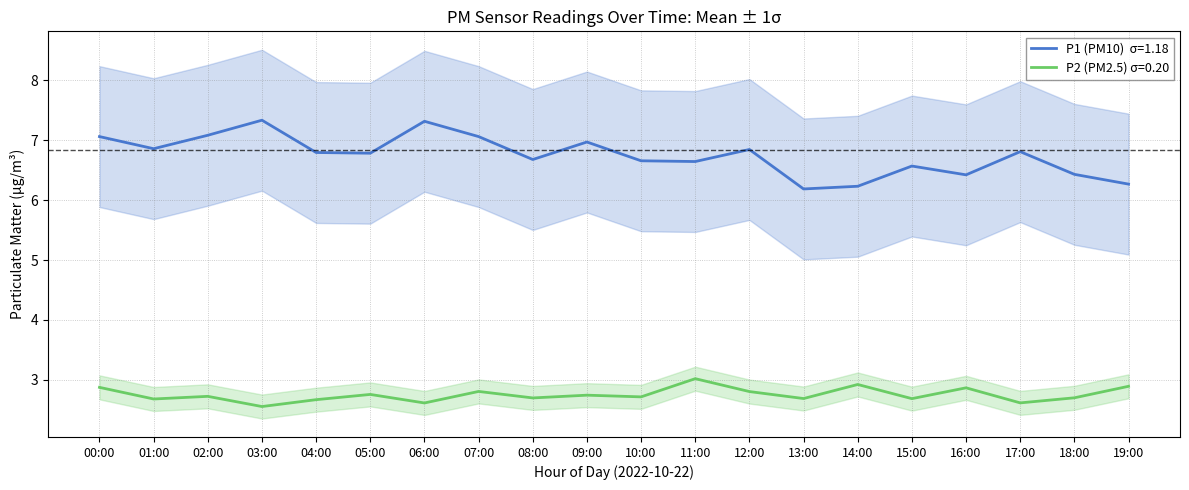

List the series in order of their peak value, lowest first.

P2, P1